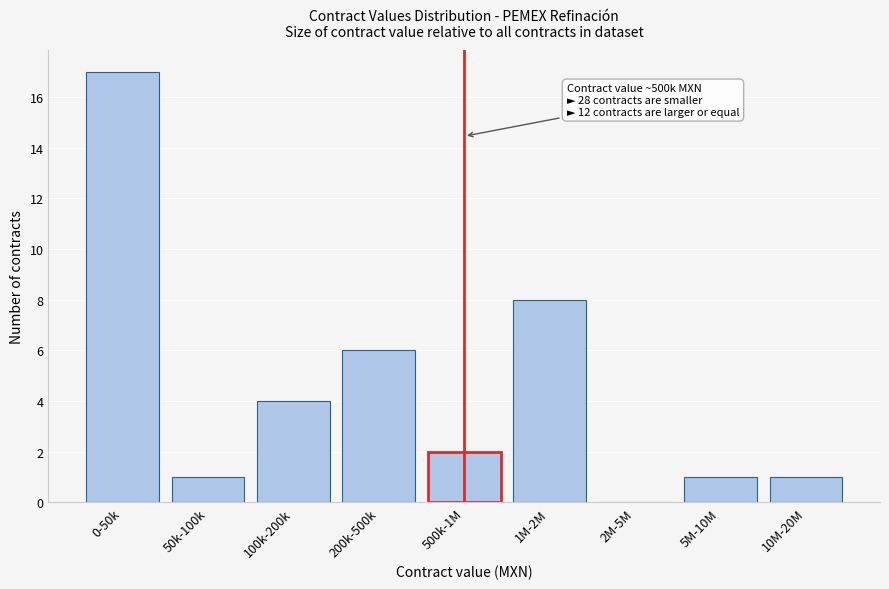

Reading left to right, what are all the values shown in this chart?

0-50k=17	50k-100k=1	100k-200k=4	200k-500k=6	500k-1M=2	1M-2M=8	2M-5M=0	5M-10M=1	10M-20M=1